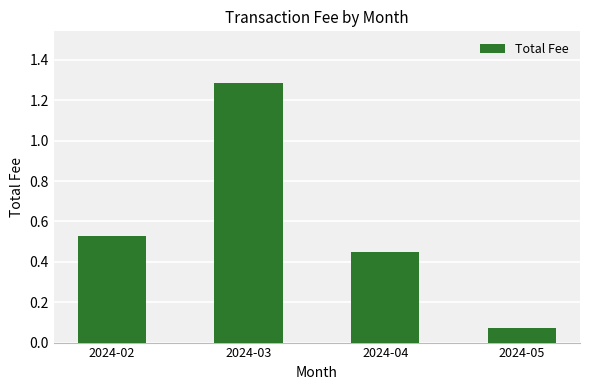

What is the difference between the maximum and second lowest values?

0.8